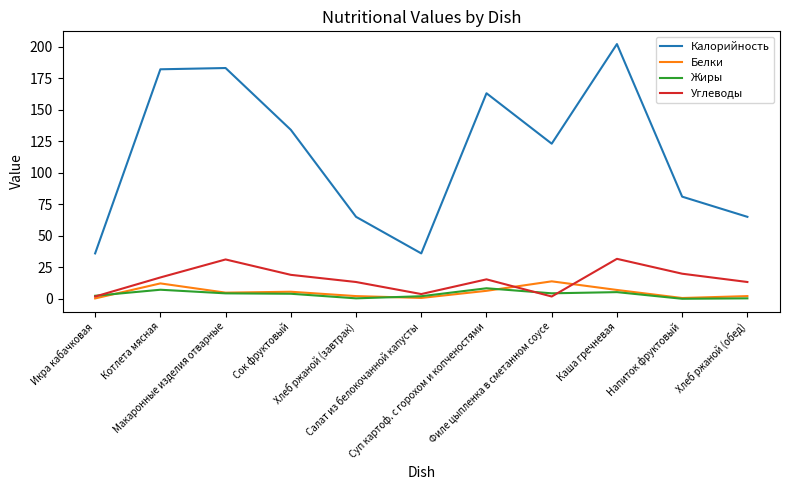

At which category is the sum across all series the highest?

Каша гречневая